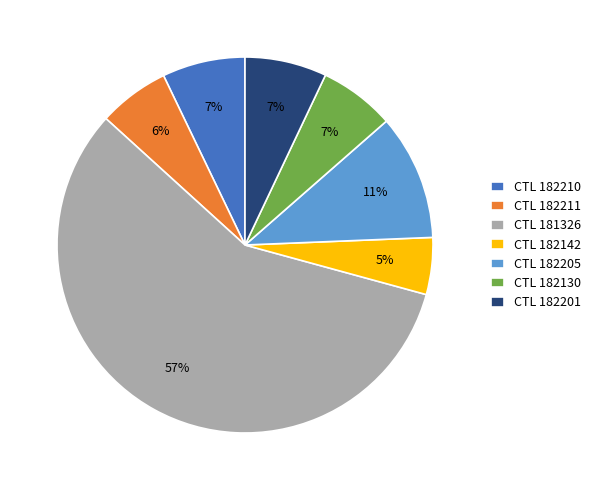

Do CTL 182142 and CTL 181326 together represent more than half of the pie?

Yes